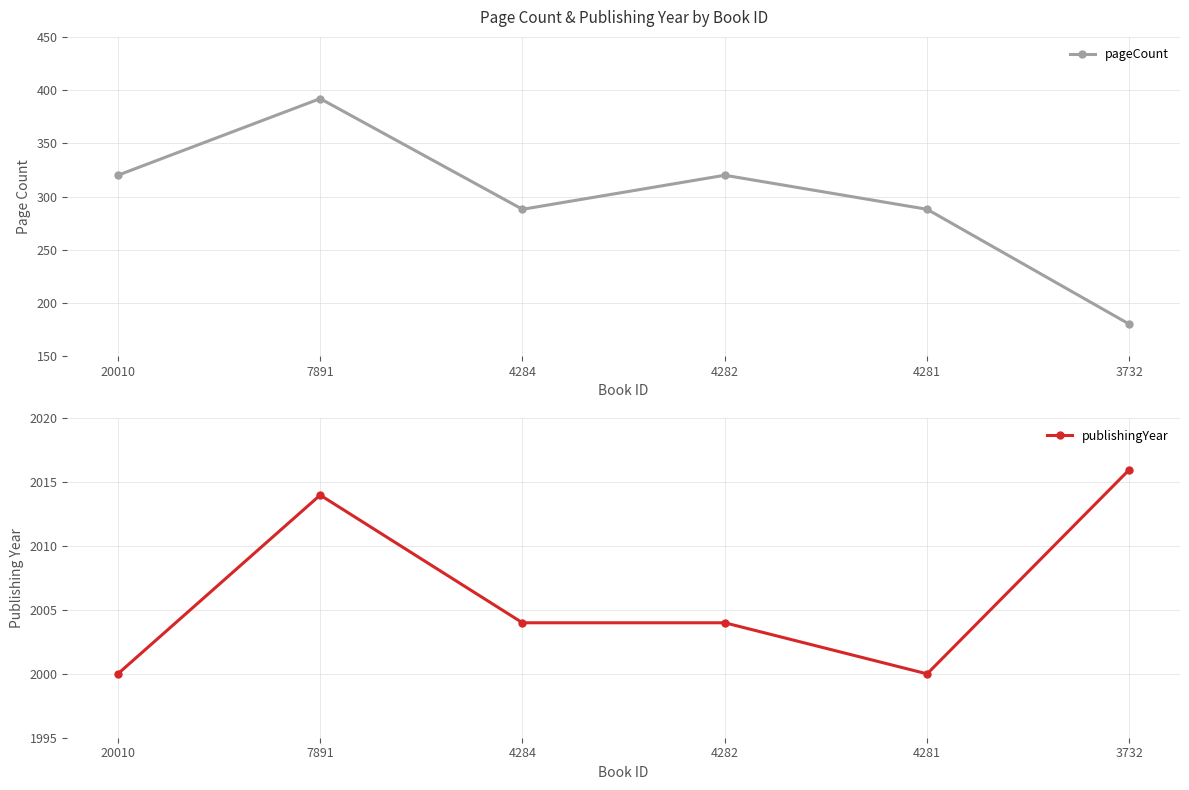

The value of publishingYear at 4284 is 712. True or false?

False